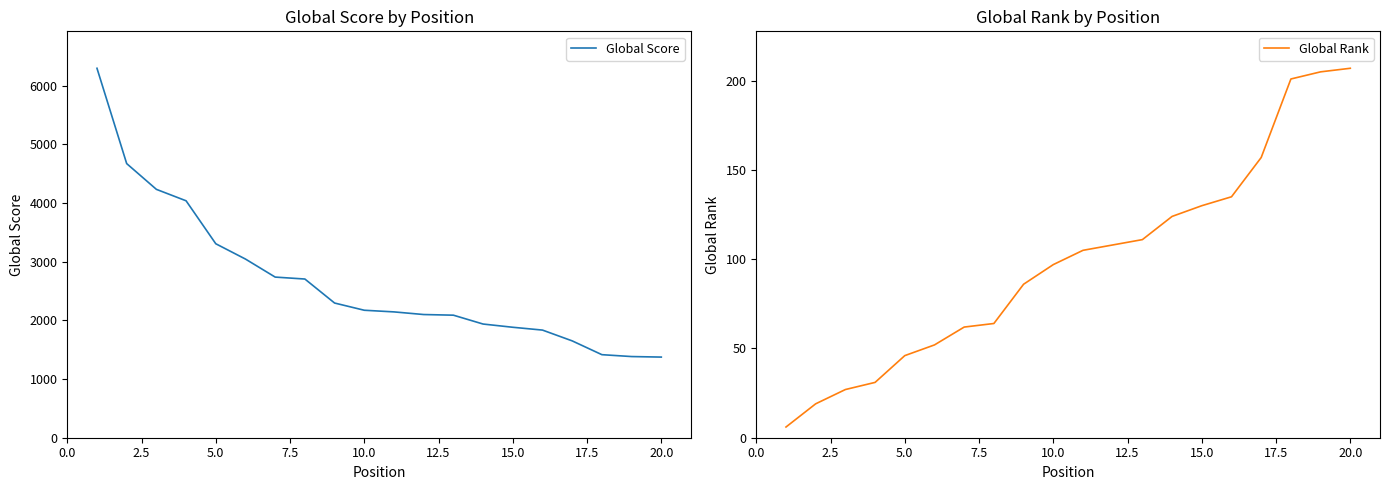

What is the lowest value of the Global Score series?

1374